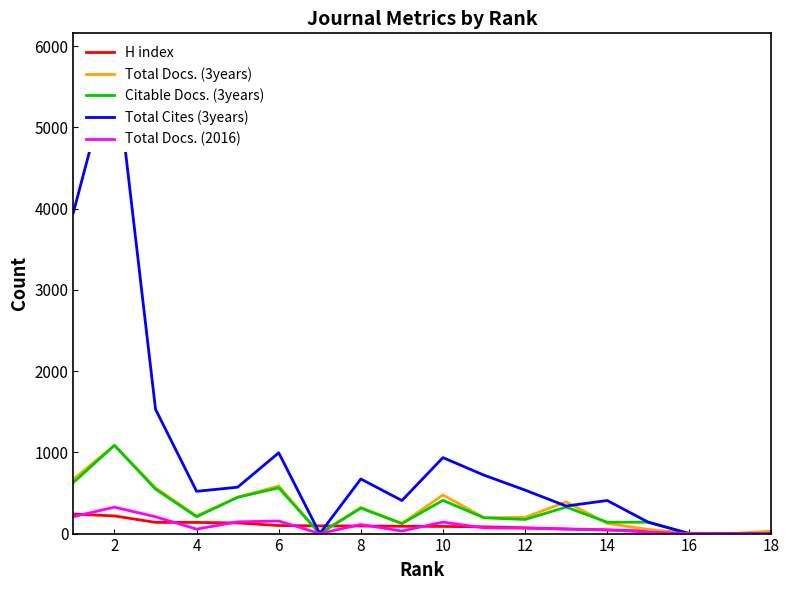

The value of Citable Docs. (3years) at 2 is 309. True or false?

False